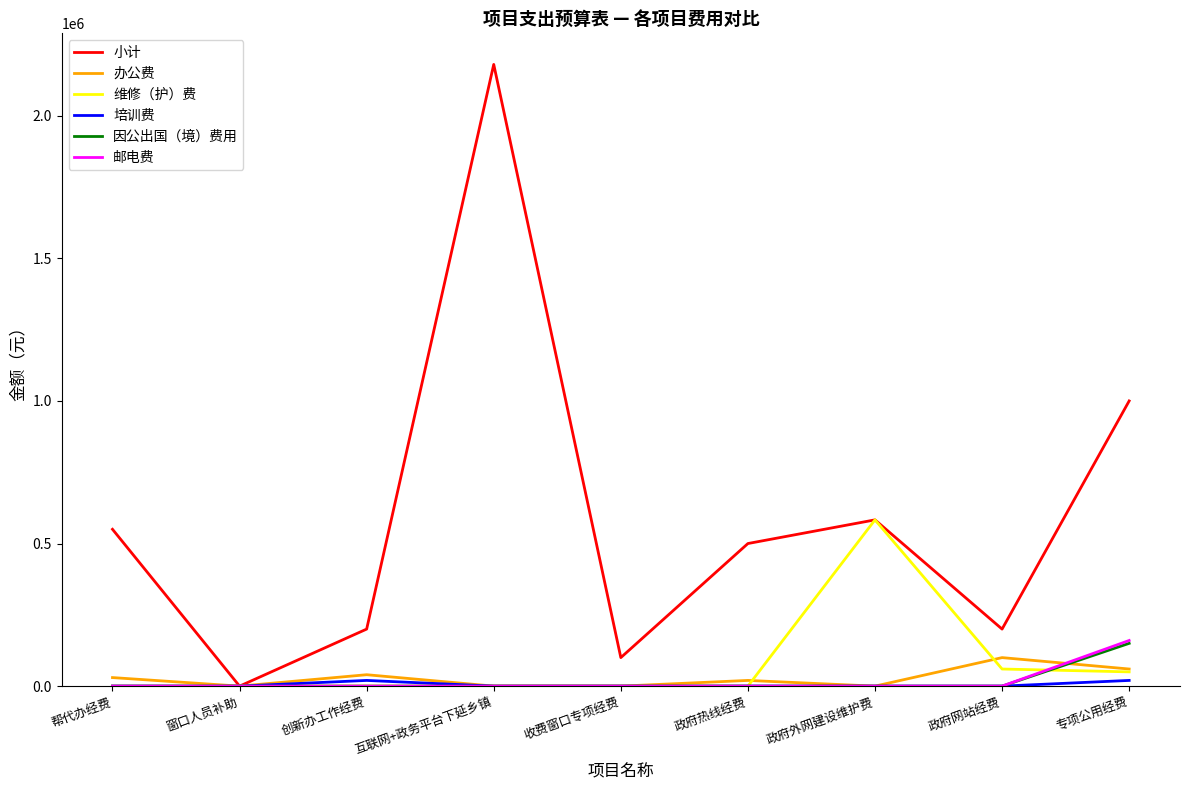

Which series changed the most between 互联网+政务平台下延乡镇 and 政府热线经费?

小计